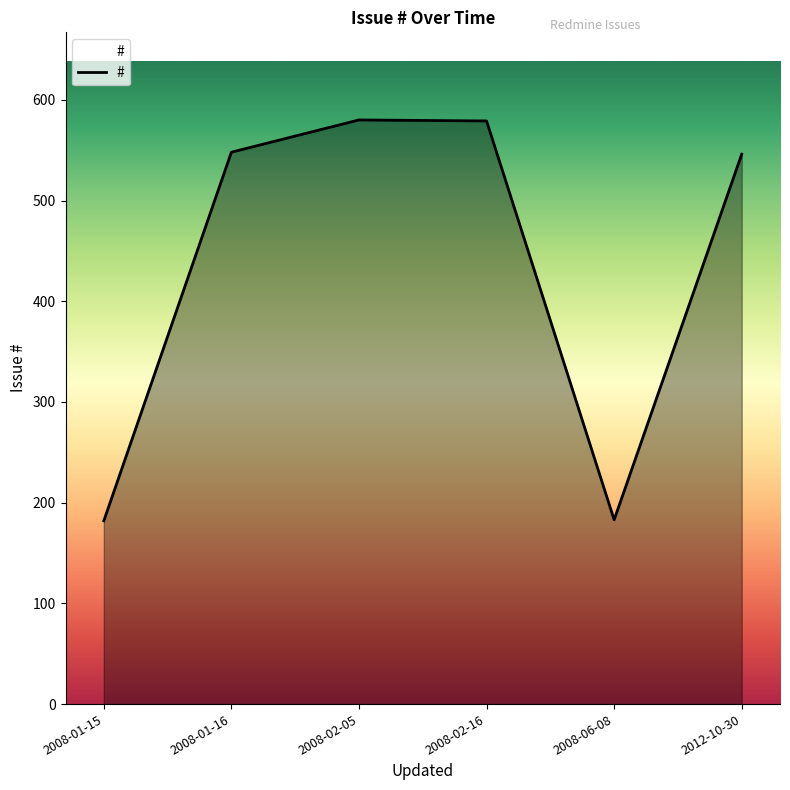

The chart shows a value of 548 at 2008-01-16. True or false?

True